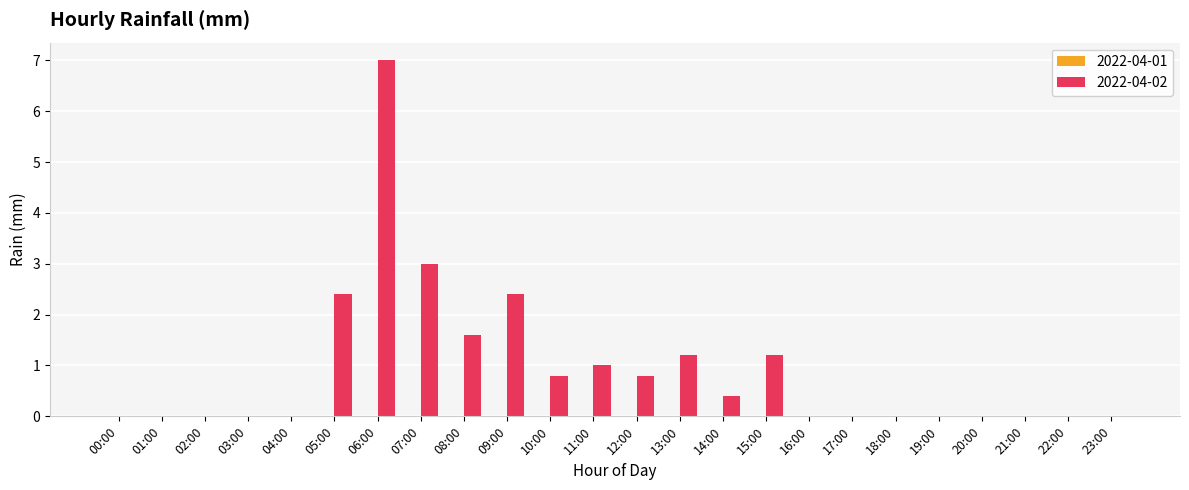

Which label corresponds to the largest value in the chart?

06:00